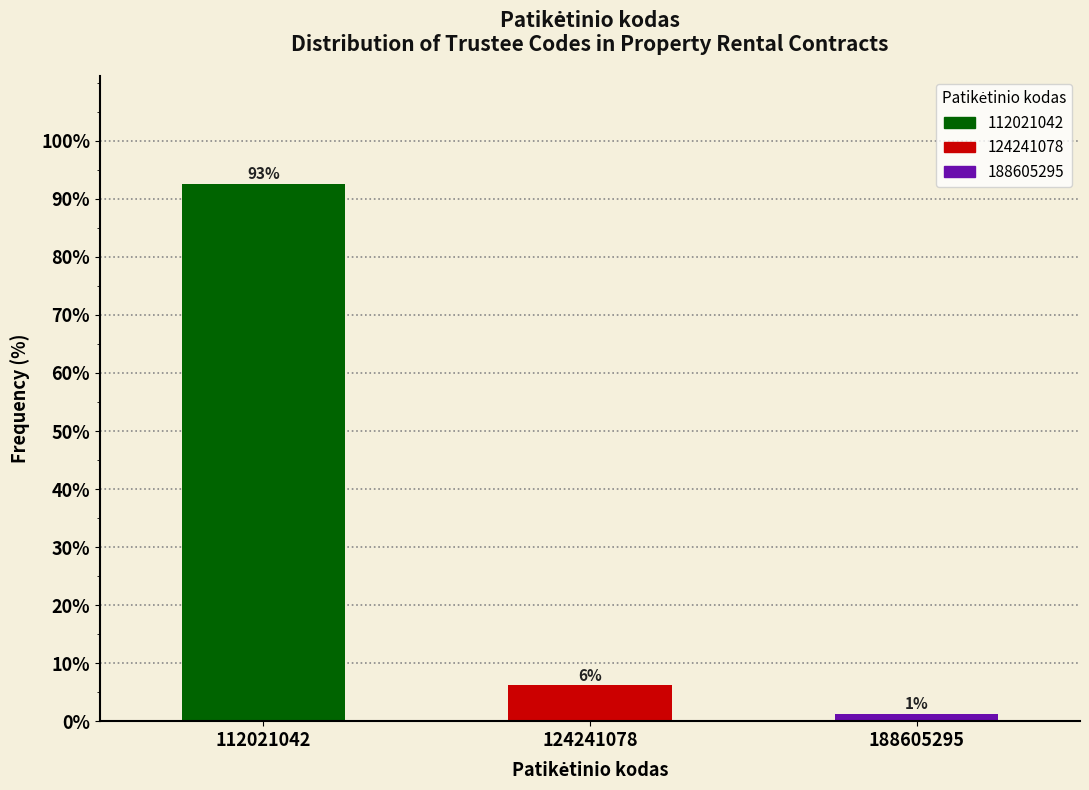

How many bars are there in total?

3